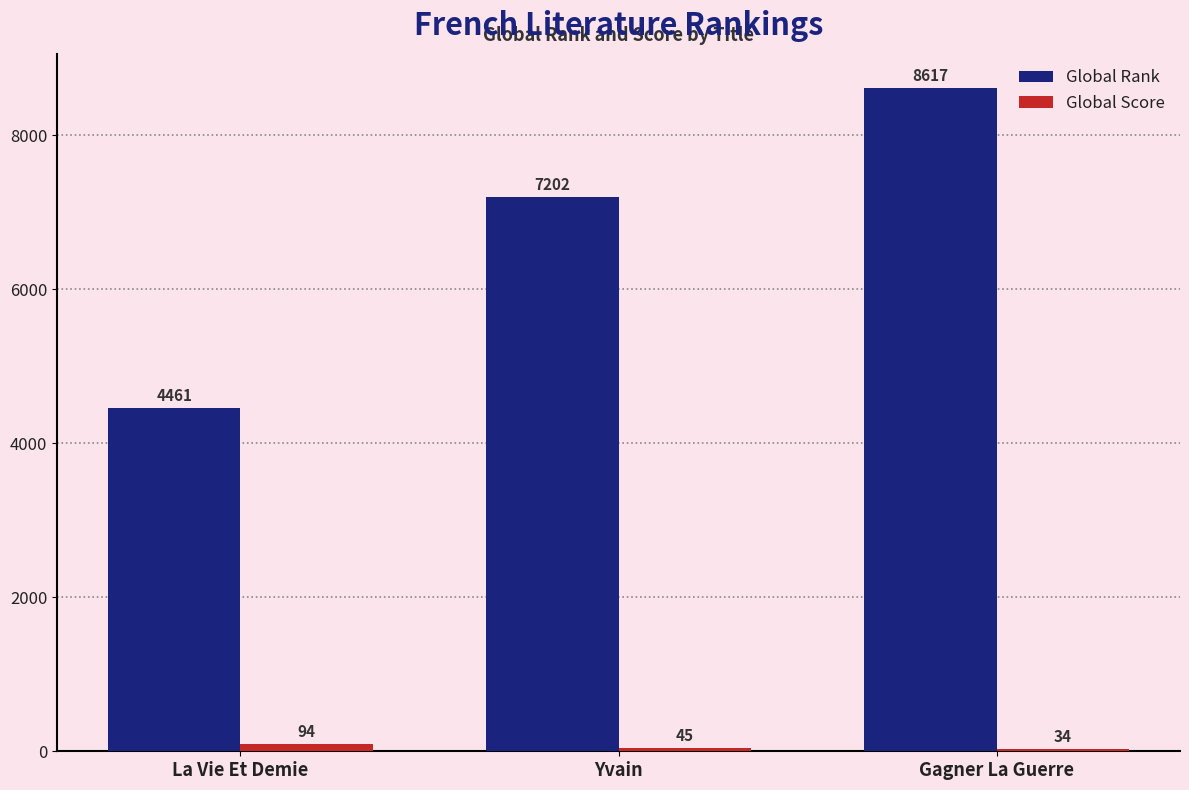

How many Global Score values are between 34 and 94?

3